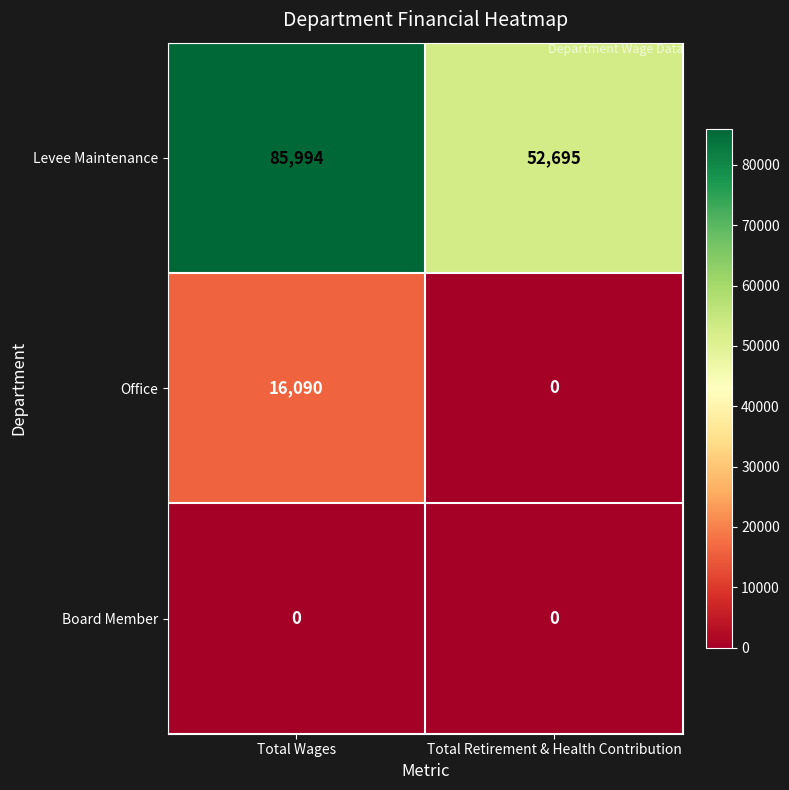

What is the difference between the highest and lowest values at Total Retirement & Health Contribution?

52695